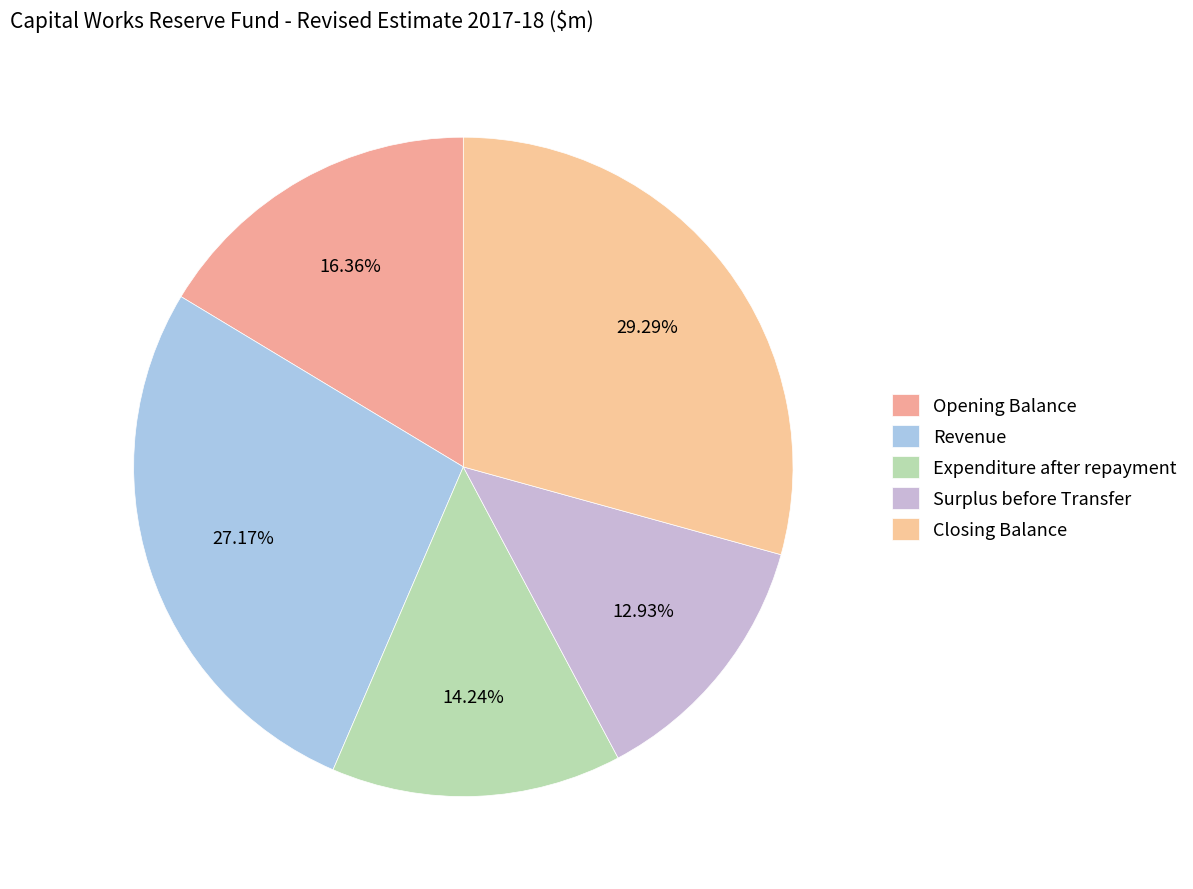

To the nearest percent, what portion does Surplus before Transfer represent?

13%